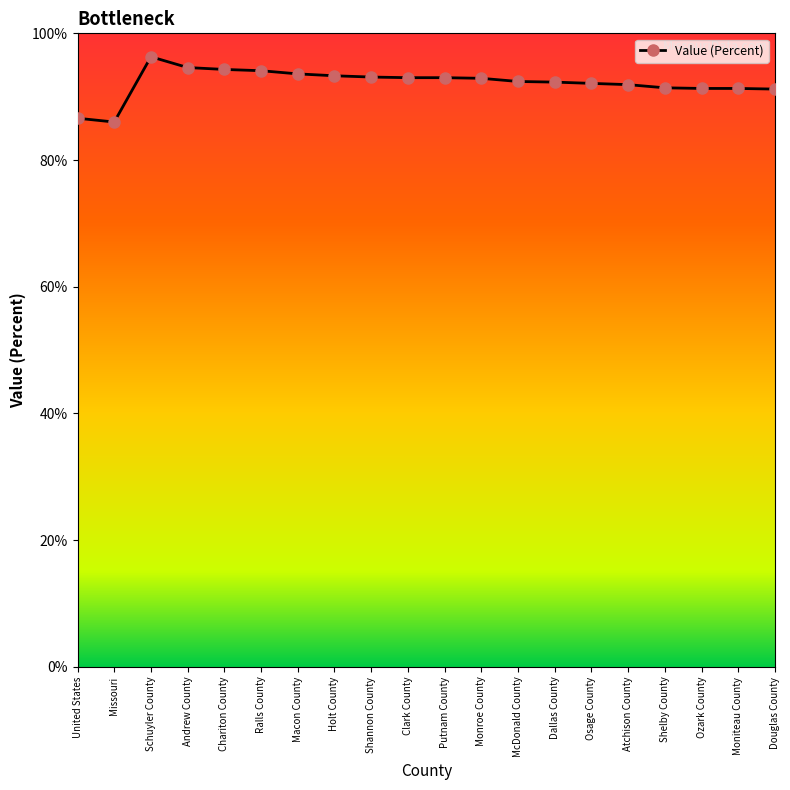

True or false: the data shows 91.9 at Atchison County.

True